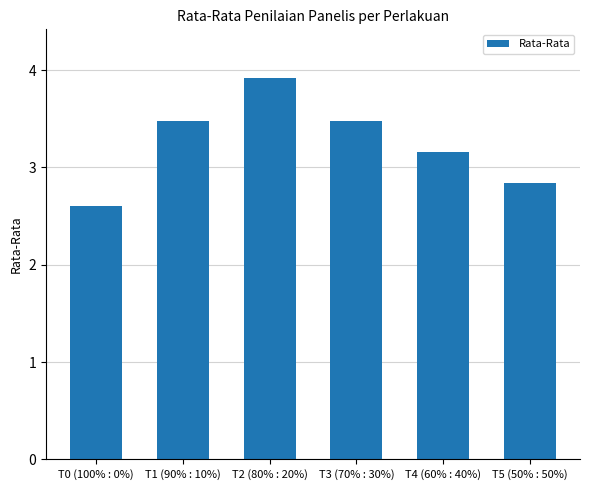

How many values are below 3?

2